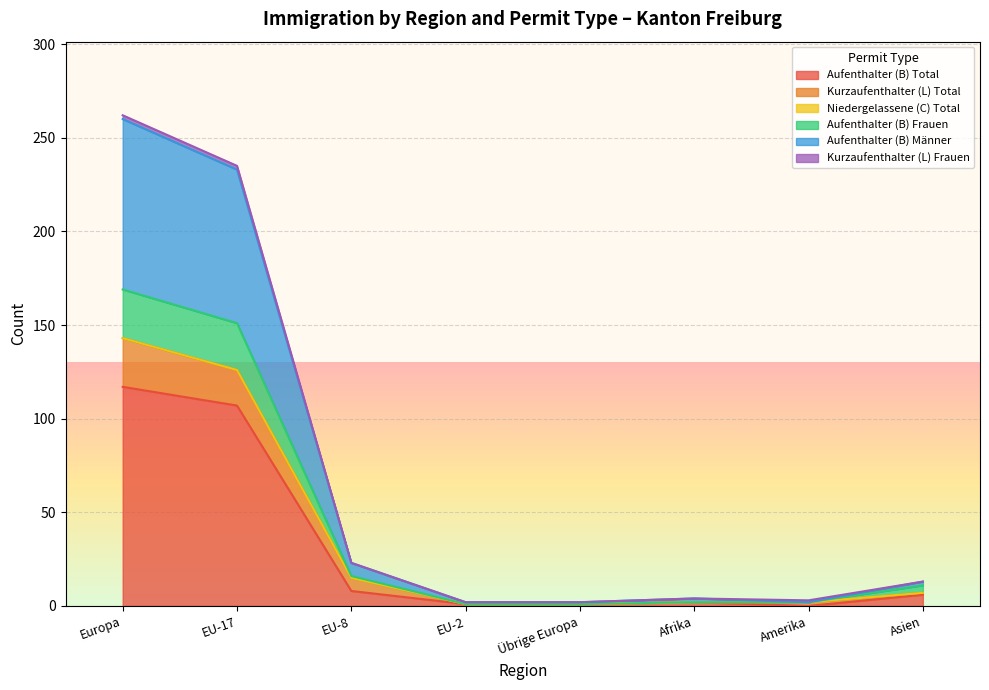

Where is Aufenthalter (B) Total nearest to the value 58?

EU-17